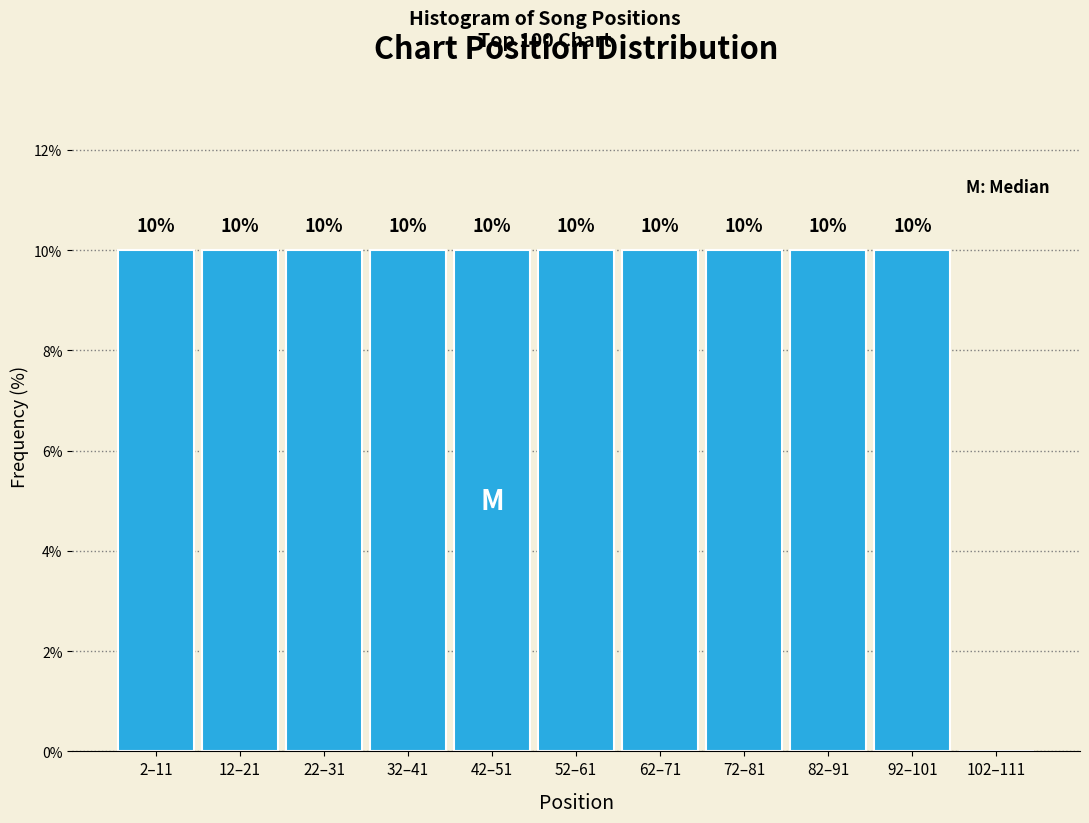

Reading right to left, extract all data points from this chart.

102–111=0	92–101=10	82–91=10	72–81=10	62–71=10	52–61=10	42–51=10	32–41=10	22–31=10	12–21=10	2–11=10